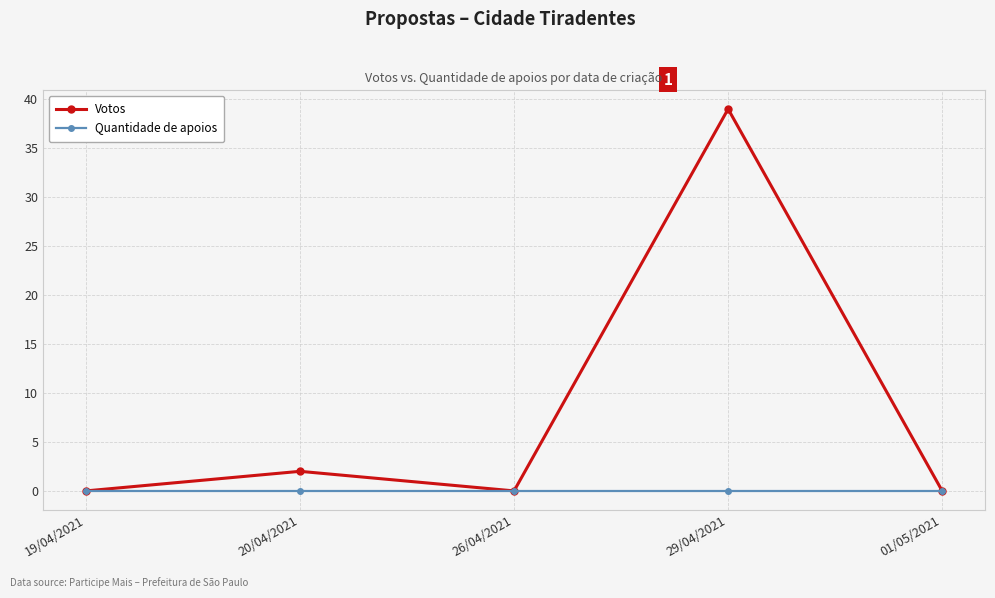

List the series in order of their overall mean, highest first.

Votos, Quantidade de apoios